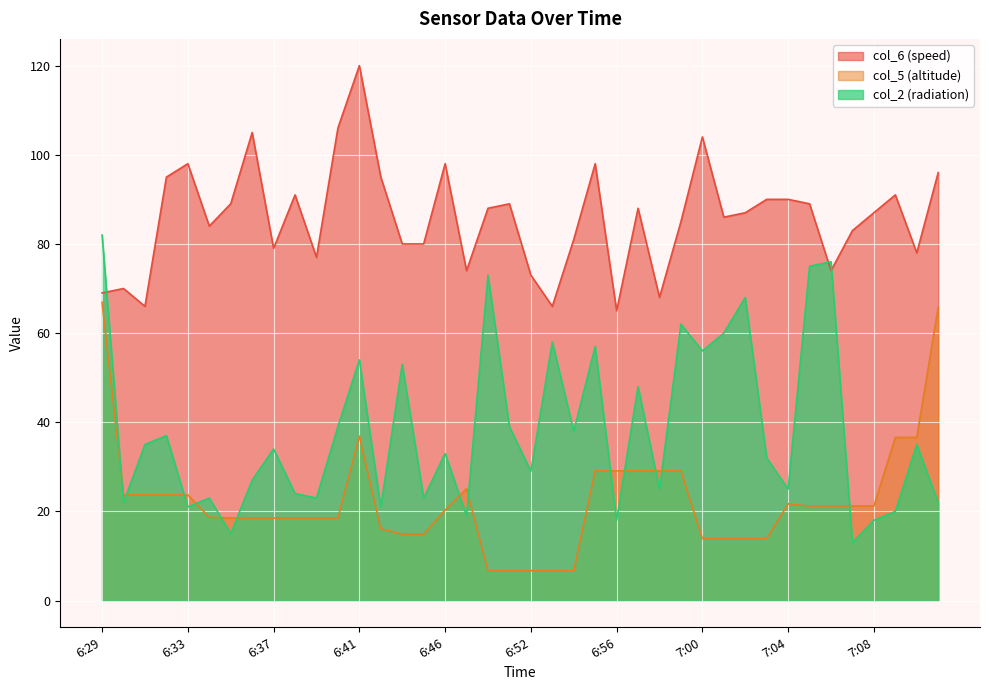

What is the sum of the col_5 (altitude) values at 6:34 and 6:55?

47.8